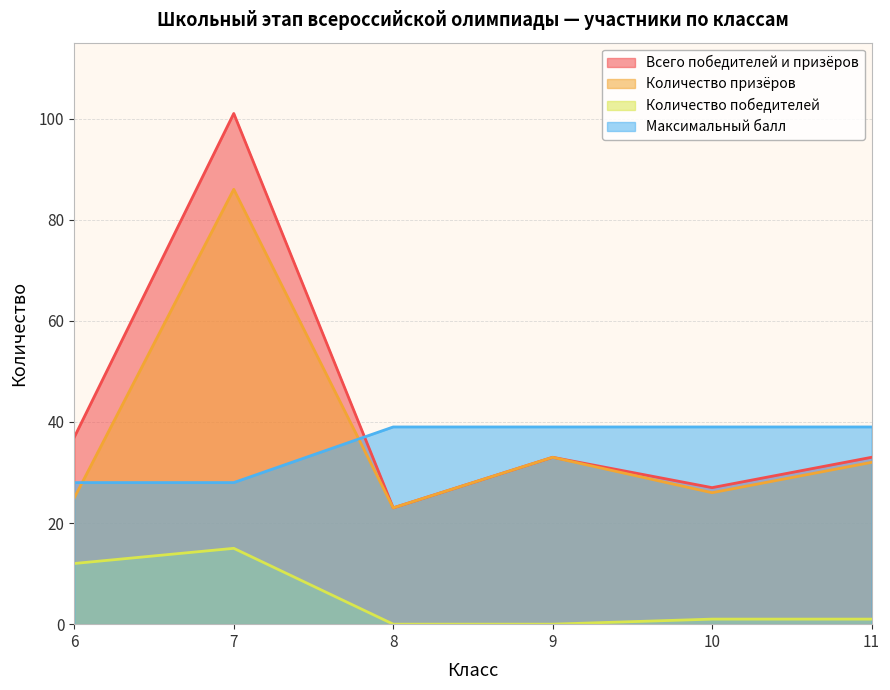

How many data points in Количество призёров are above 32?

2